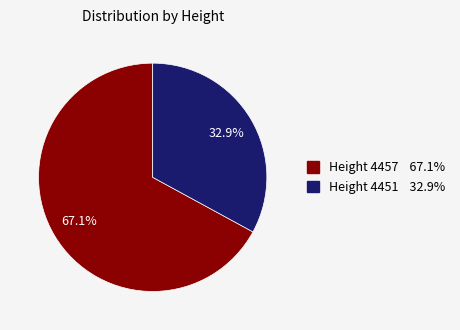

Which category has the biggest portion of the pie?

Height 4457 67.1%